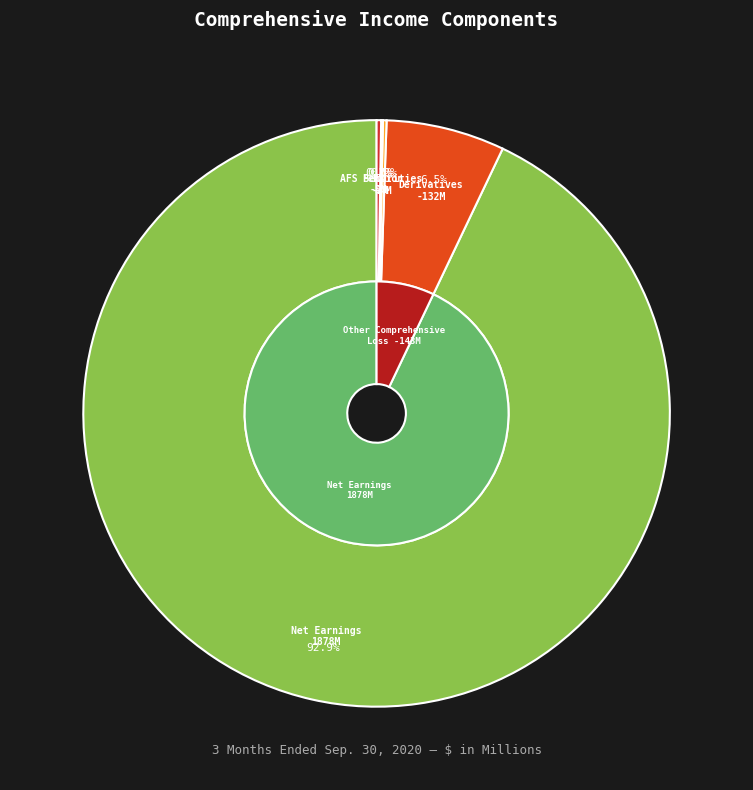

What percentage do Pension and postretirement benefits and Foreign currency translation together represent?

0.4%